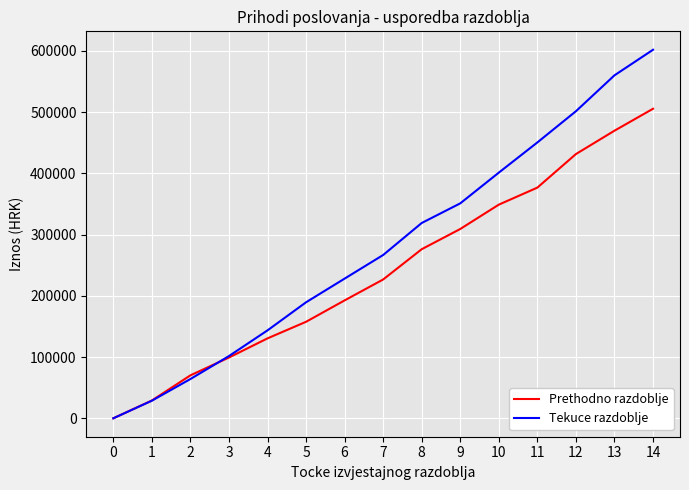

After their last crossing, which series has the higher values: Prethodno razdoblje or Tekuce razdoblje?

Tekuce razdoblje